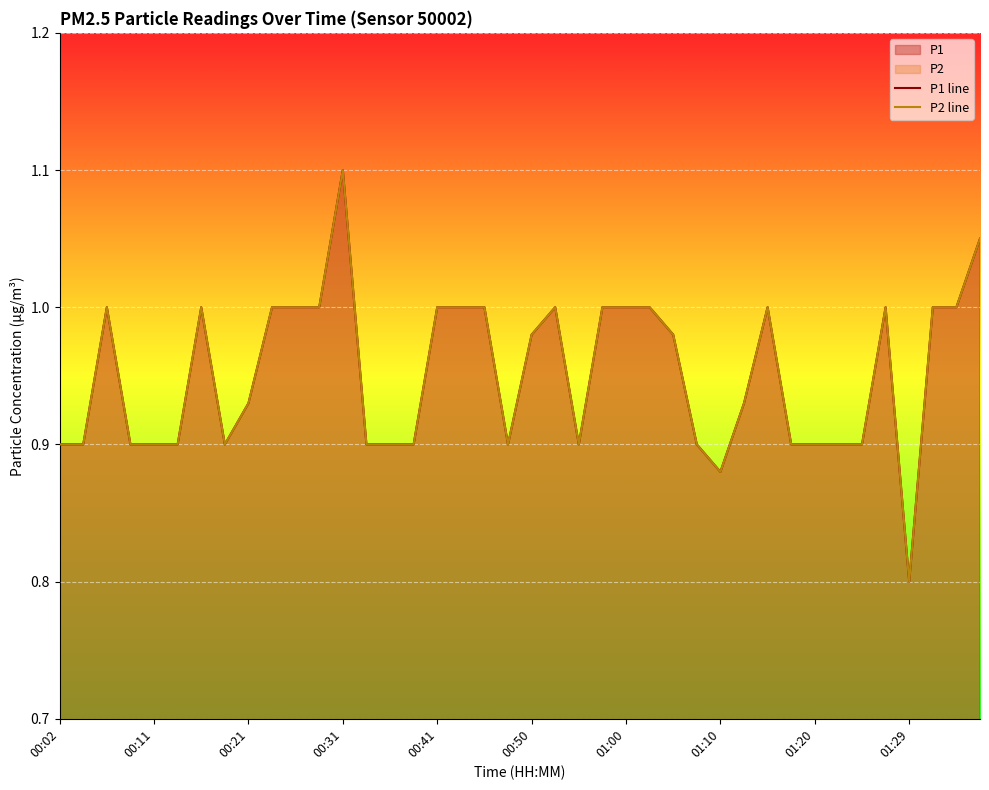

Where is P2 line nearest to the value 0?

01:29